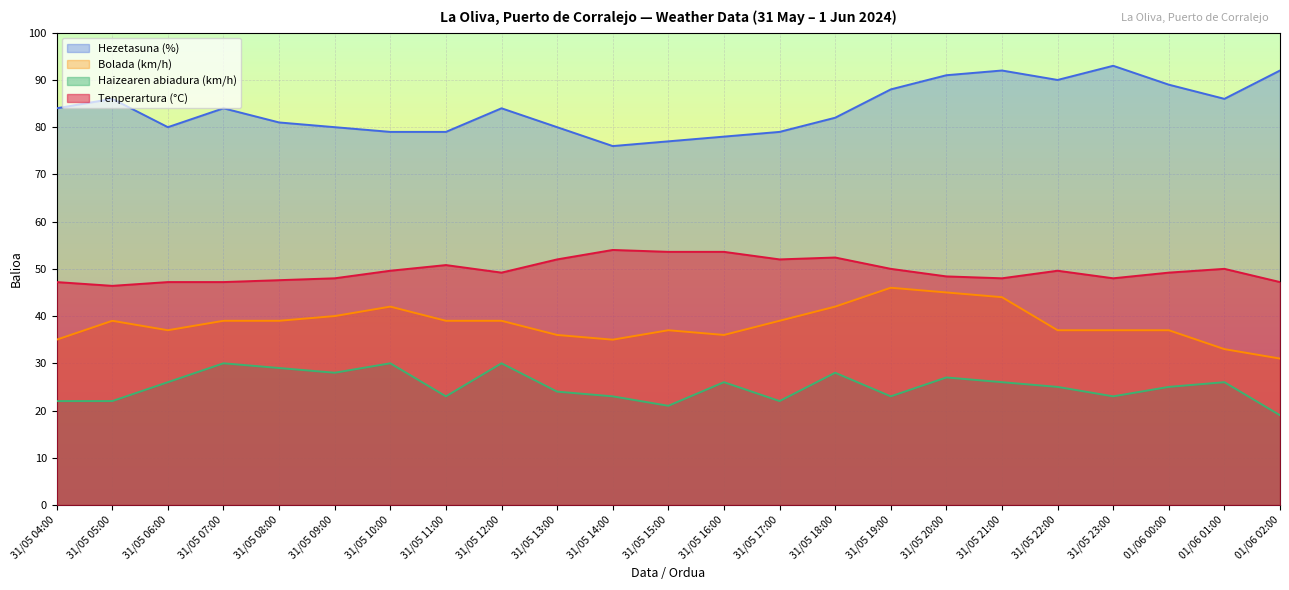

What is the value of the Tenperartura (°C) point at the 12th from the left?

53.6